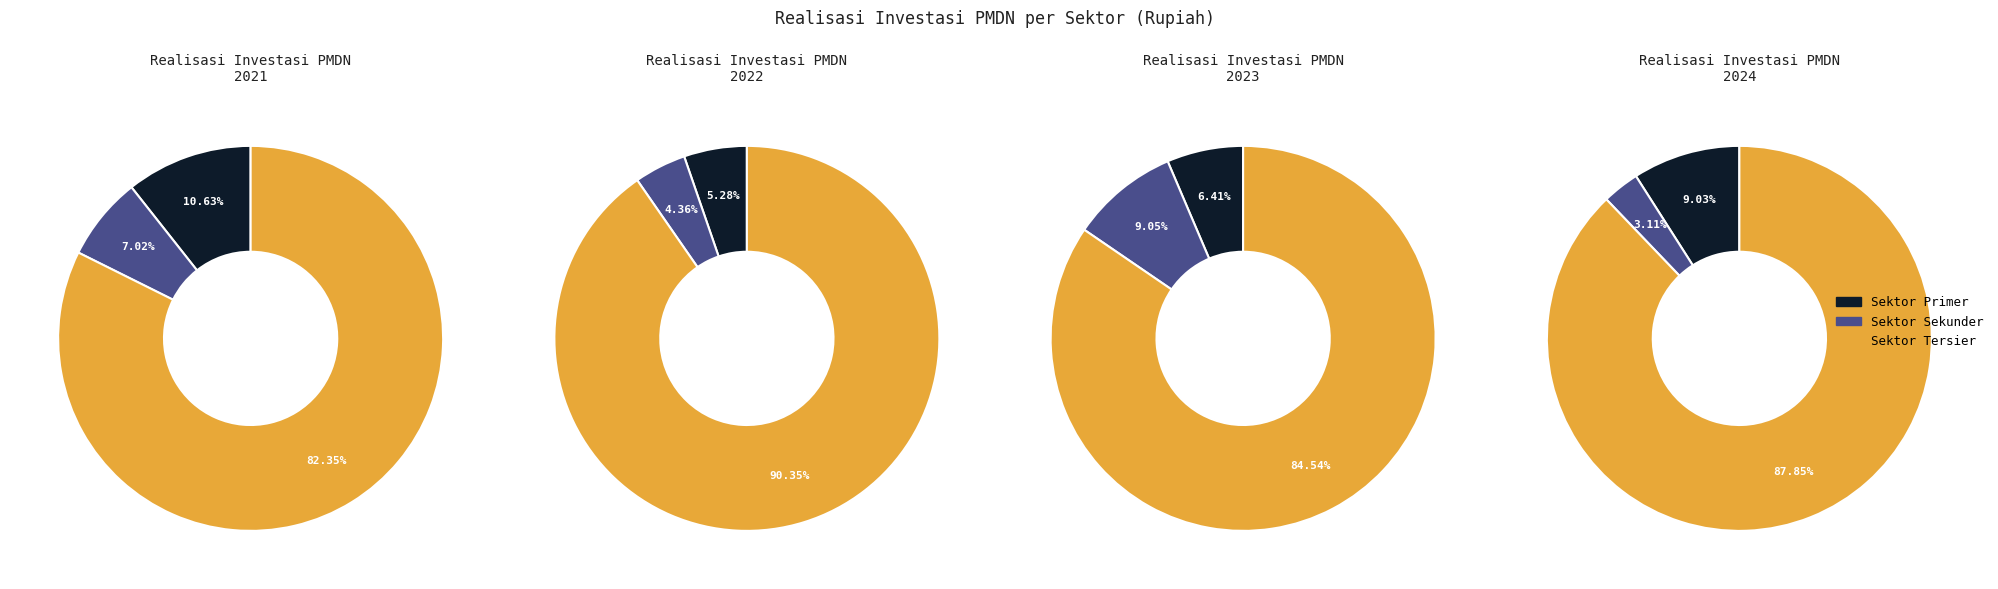

To the nearest percent, what portion does Sektor Sekunder represent?

3%